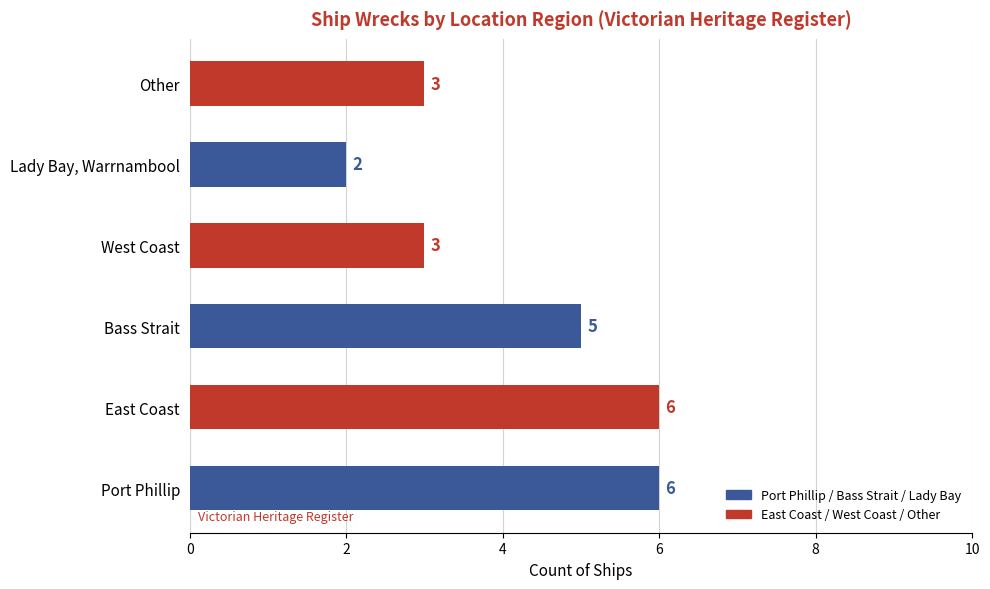

Which category has the lowest value across all series?

Lady Bay, Warrnambool